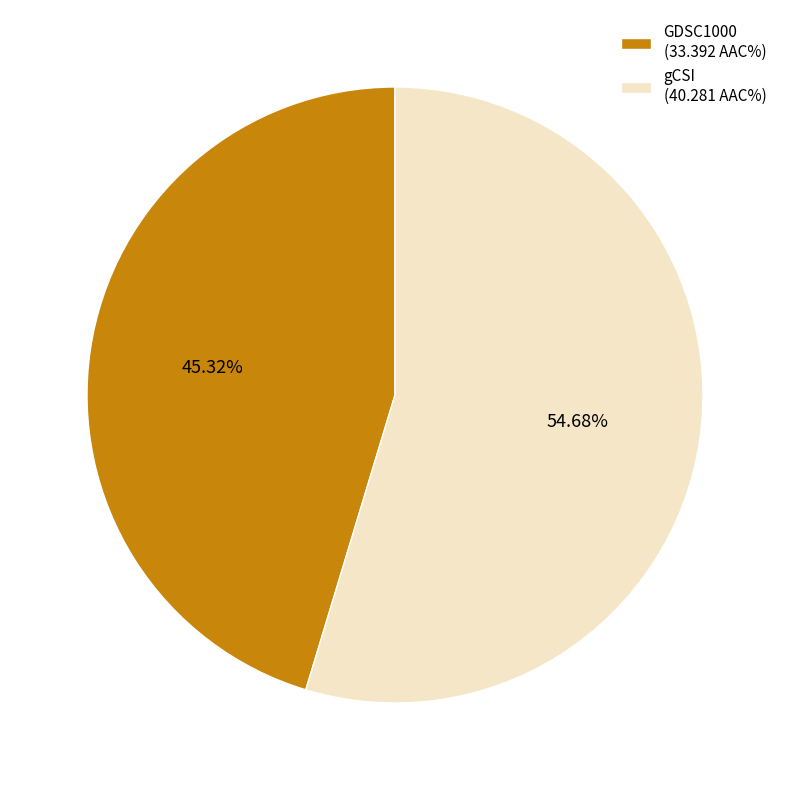

How many slices are in this pie chart?

2